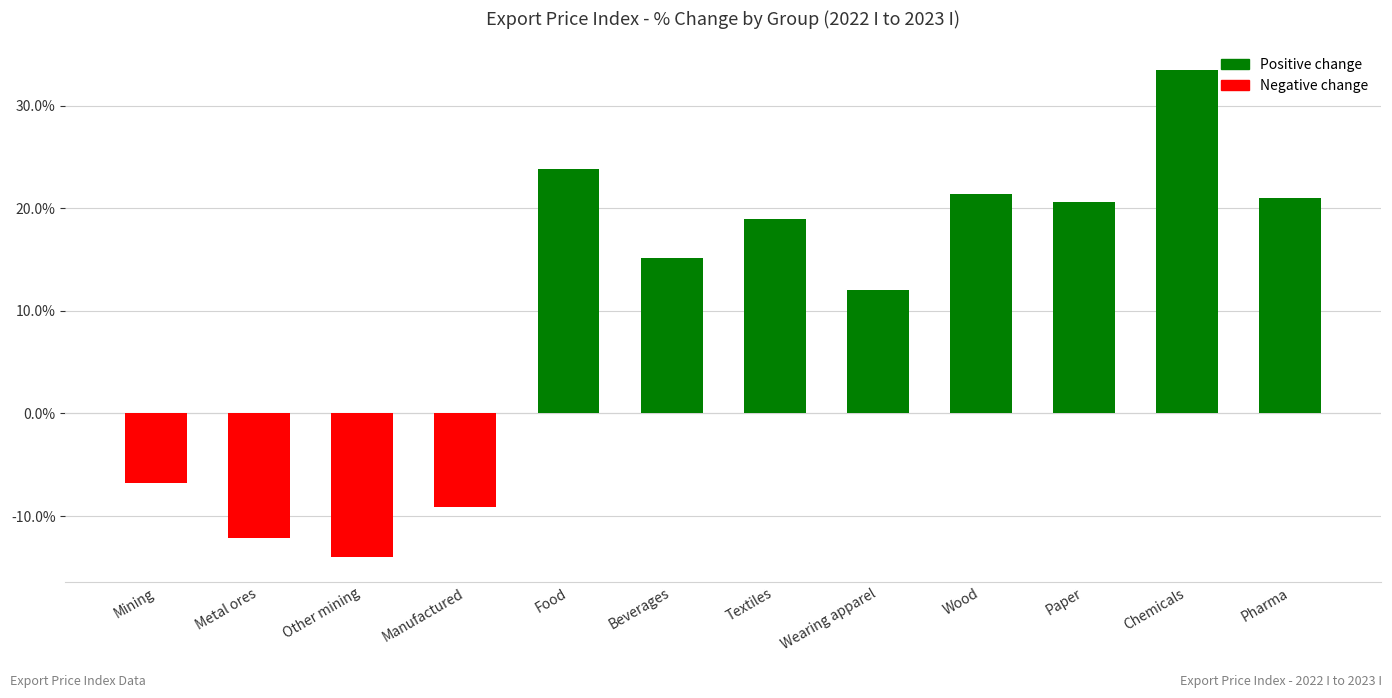

What value does the data have at Food?

23.8